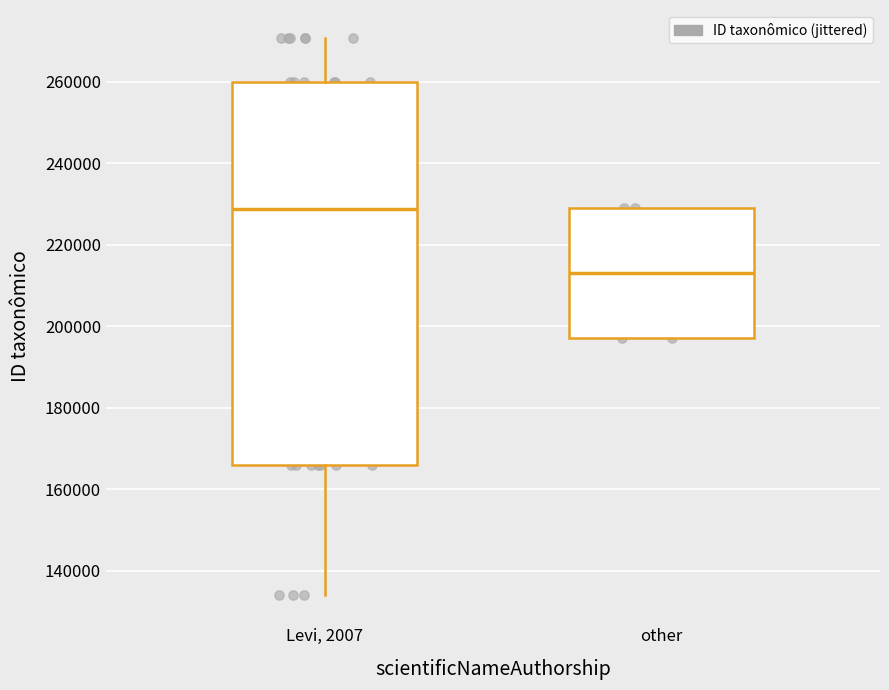

Reading left to right, read every box against the y-axis: the position of its median line, the range the box covers, and the ends of its whiskers. The values are not printed on the chart, so give them approximately, as read against the axis.

Levi, 2007: median 228000, box 166000 to 260000, whiskers 134000 to 270000
other: median 214000, box 198000 to 230000, whiskers 198000 to 230000